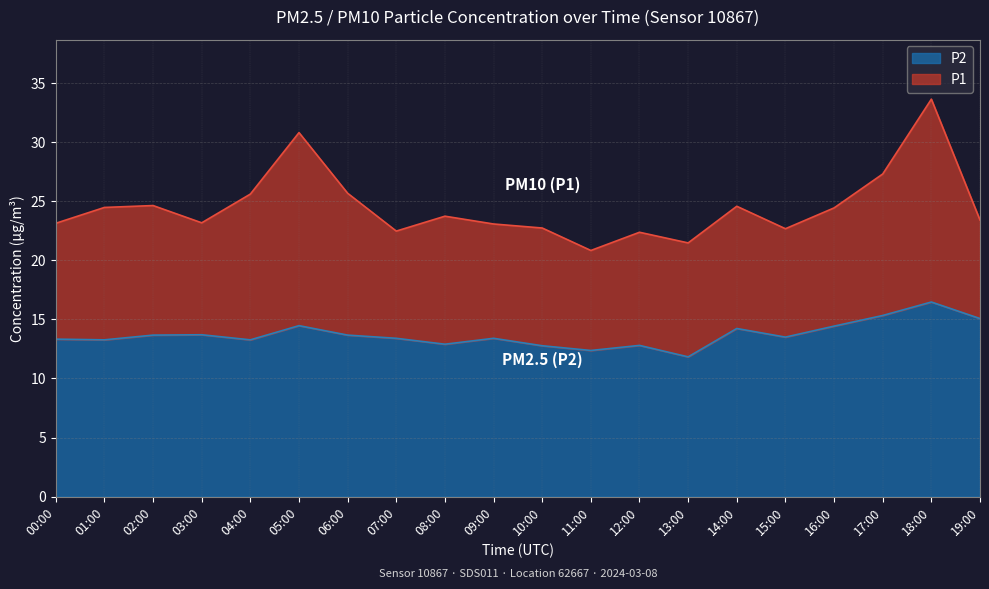

The P1 series shows 30.2 at 07:00. True or false?

False